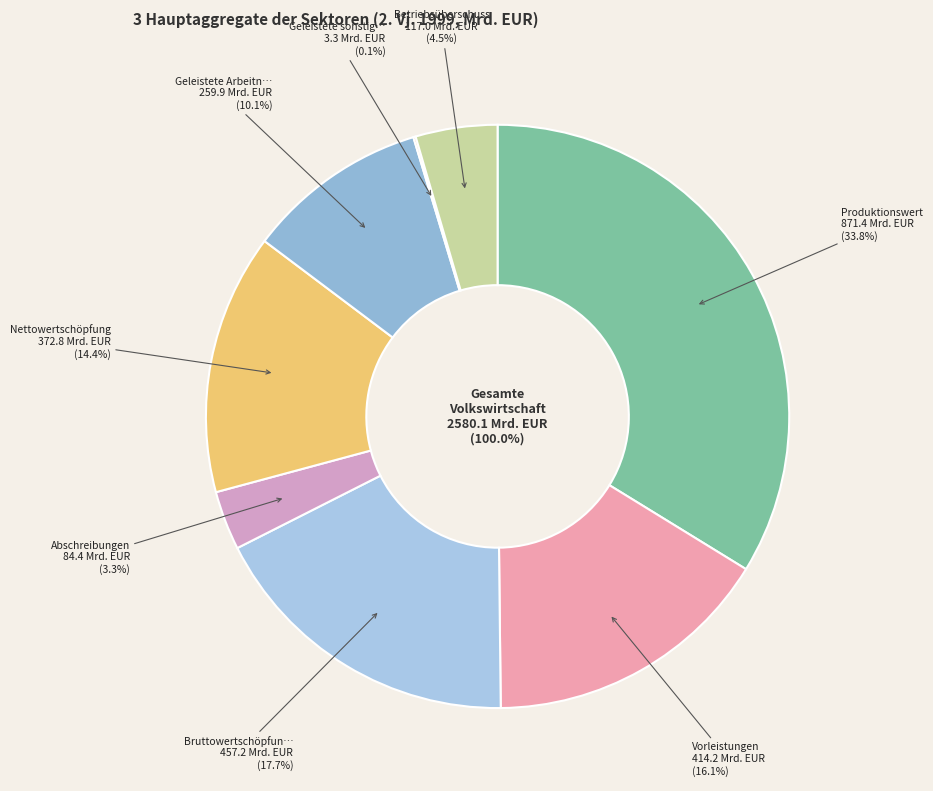

Is it true that Geleistete sonstige Produktionsabgaben is 1% of the pie?

False